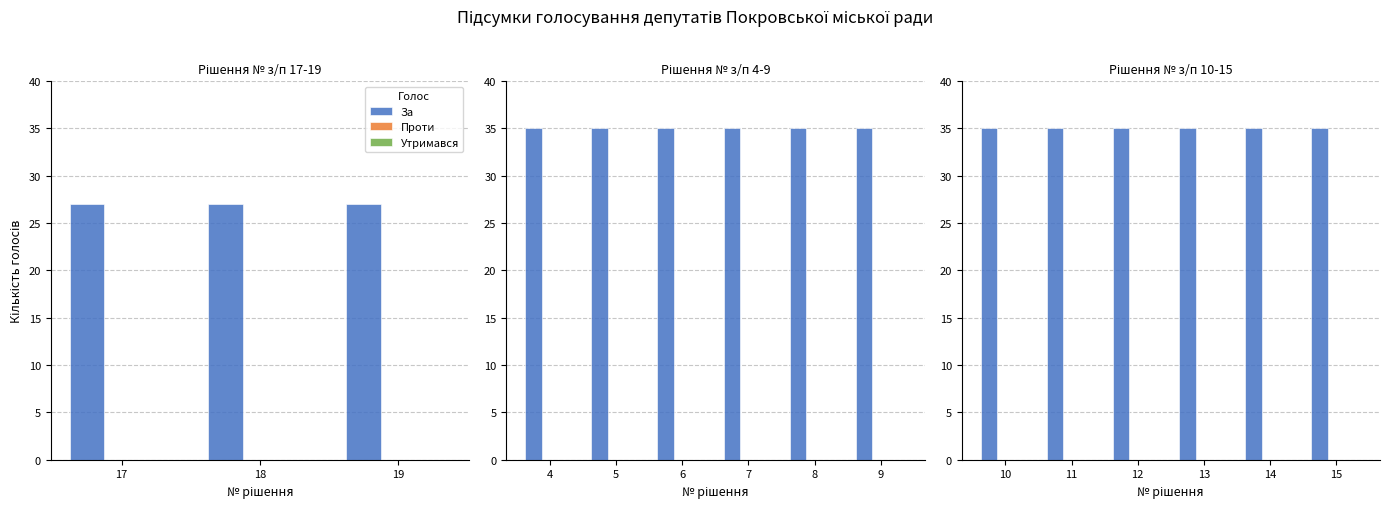

Does the chart contain stacked bars?

No